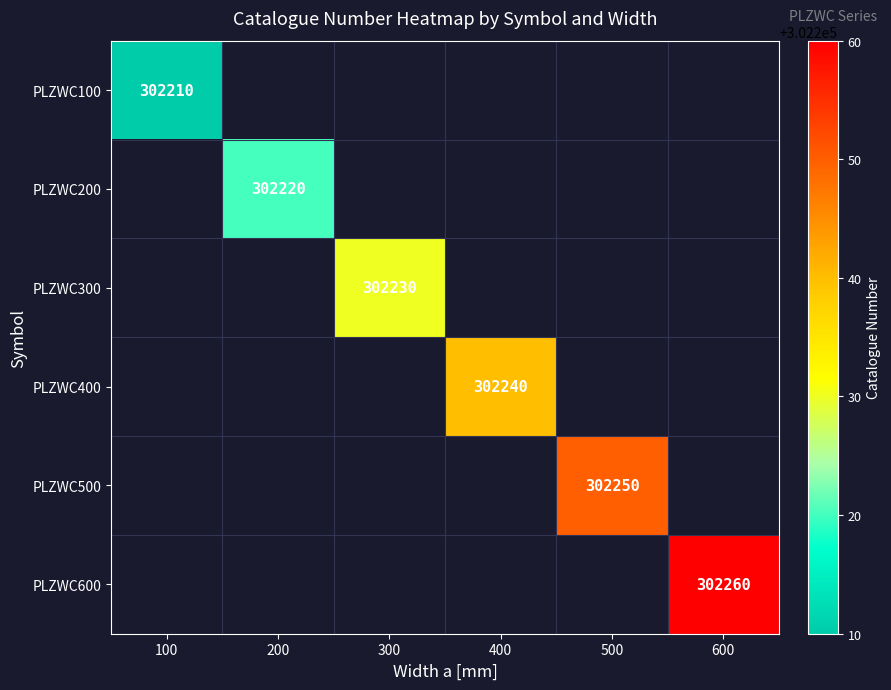

The value of PLZWC300 at 300 is 480788. True or false?

False